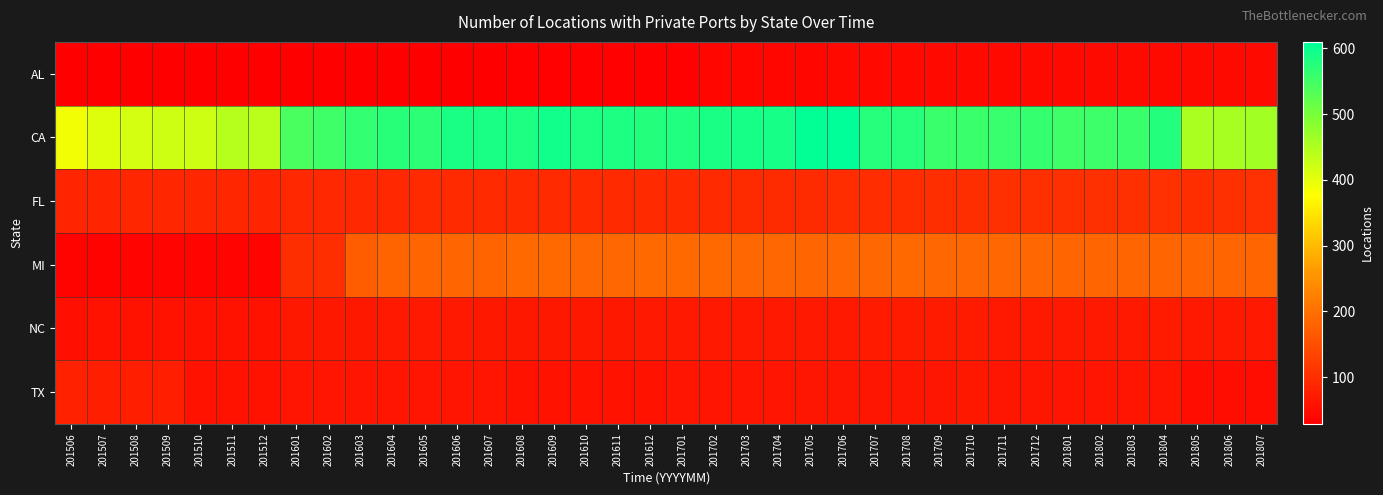

What is the smallest value displayed?

29